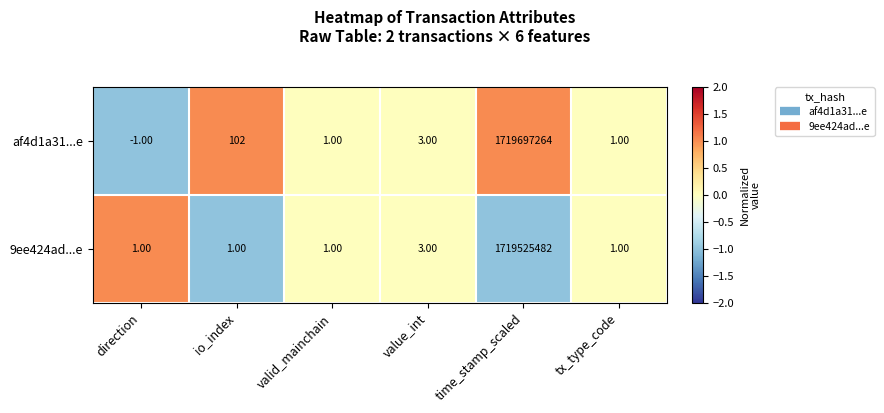

What is the difference between the 9ee424ad...e values at time_stamp_scaled and io_index?

1719525481